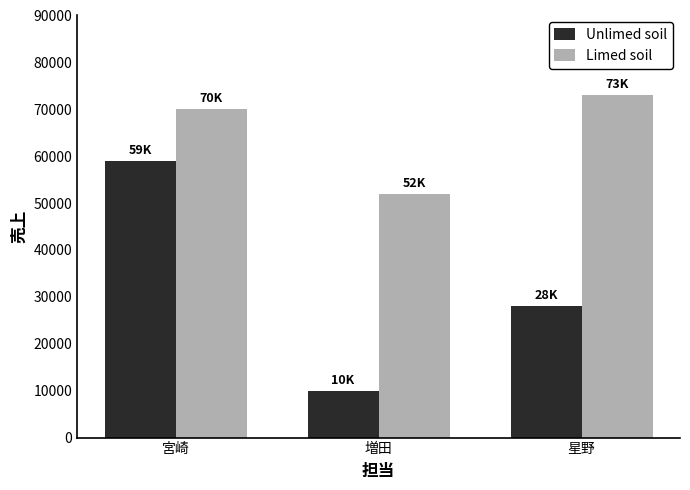

Reading left to right, what are all the values shown in this chart?

Unlimed soil: 宮崎=59000	増田=10000	星野=28000
Limed soil: 宮崎=70000	増田=52000	星野=73000